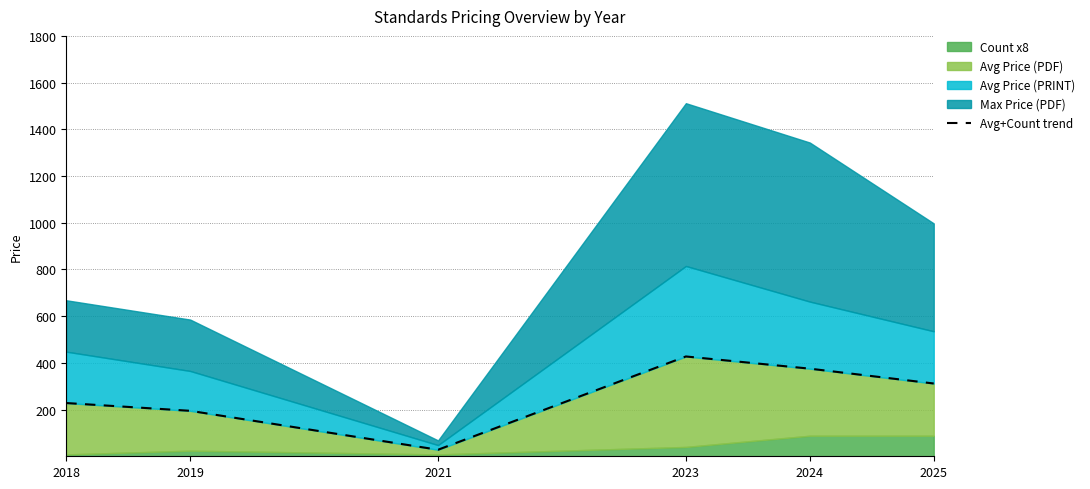

List the labels in order of value, largest first.

2023, 2024, 2025, 2018, 2019, 2021